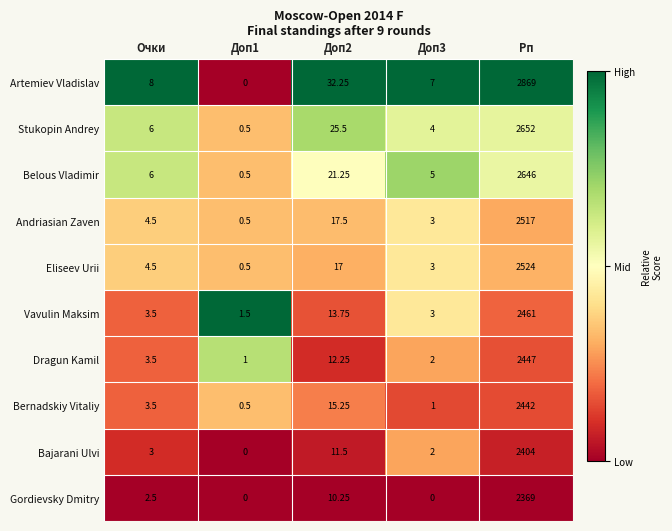

Which series changed the most between Доп1 and Доп2?

Artemiev Vladislav